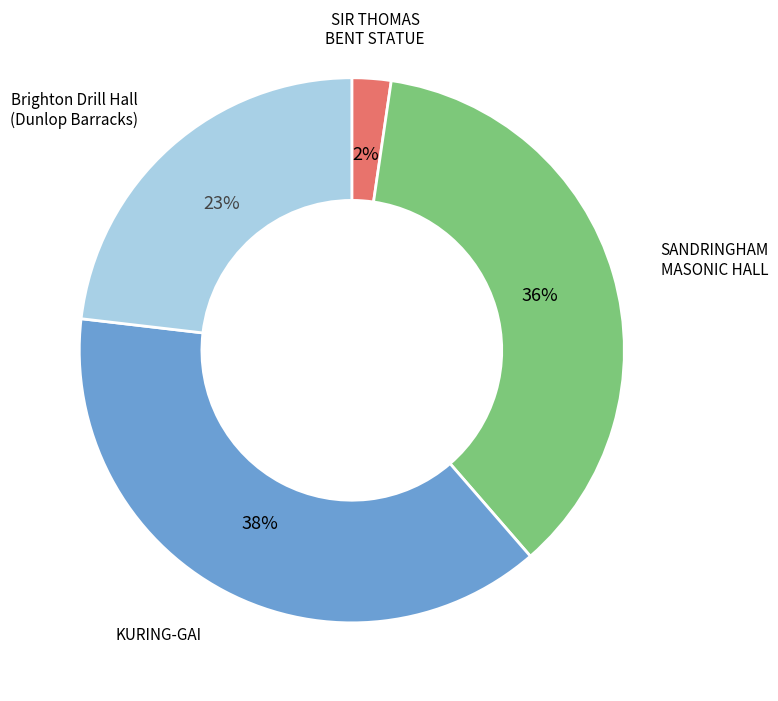

To the nearest percent, what portion does SANDRINGHAM MASONIC HALL represent?

36%